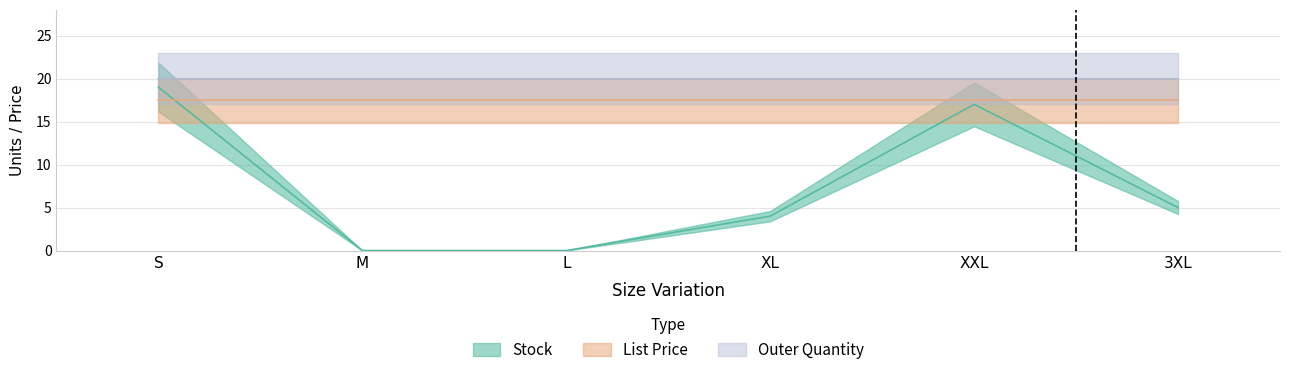

What position from the left is L?

3